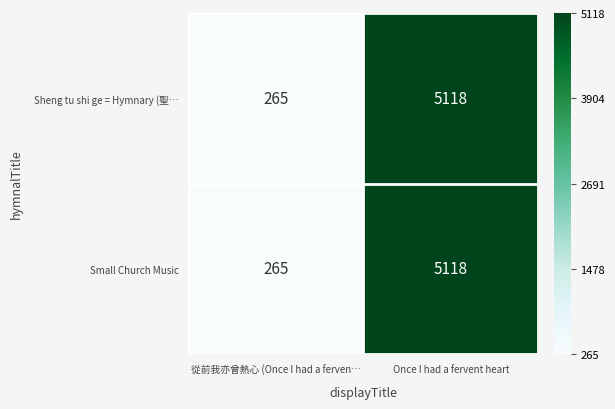

The value of Sheng tu shi ge = Hymnary (聖… at 從前我亦曾熱心 (Once I had a ferven… is 265. True or false?

True